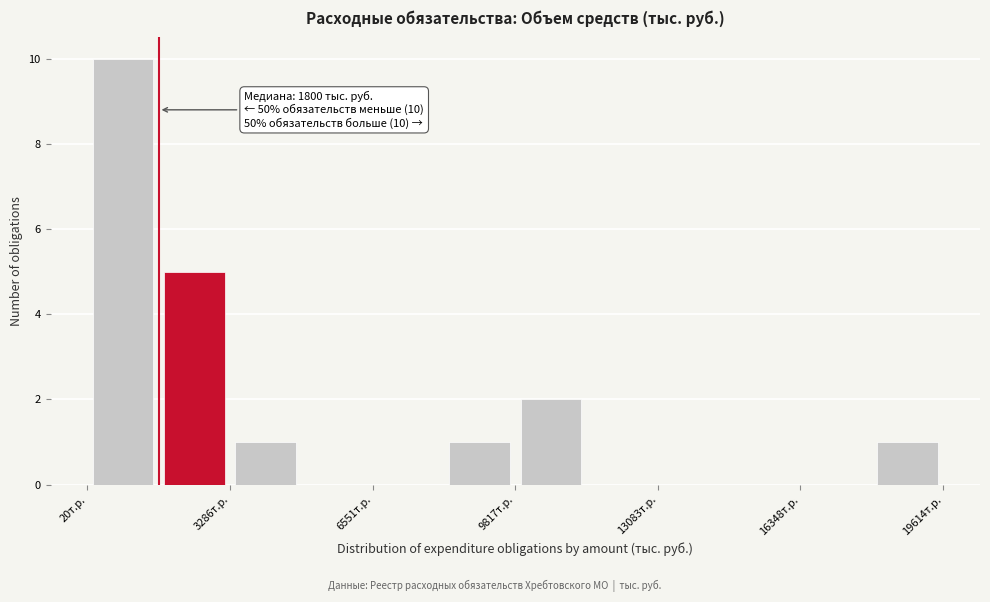

Read against the x-axis, roughly where is the centre of the tallest bar?

1000